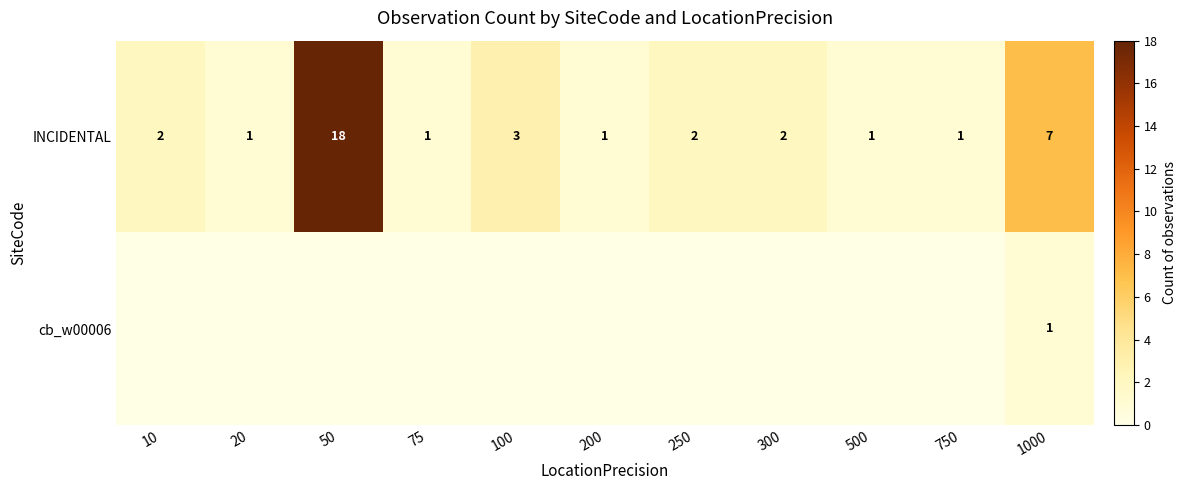

True or false: INCIDENTAL has a value of 2 at 300.

True